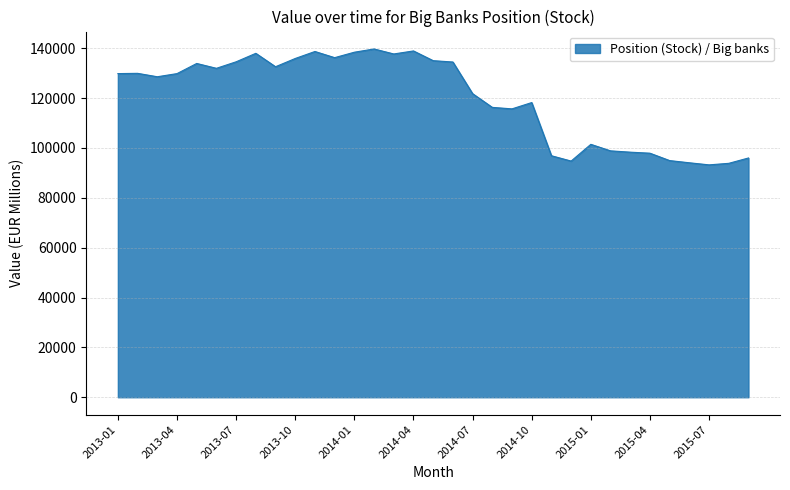

What is the greatest value displayed?

139693